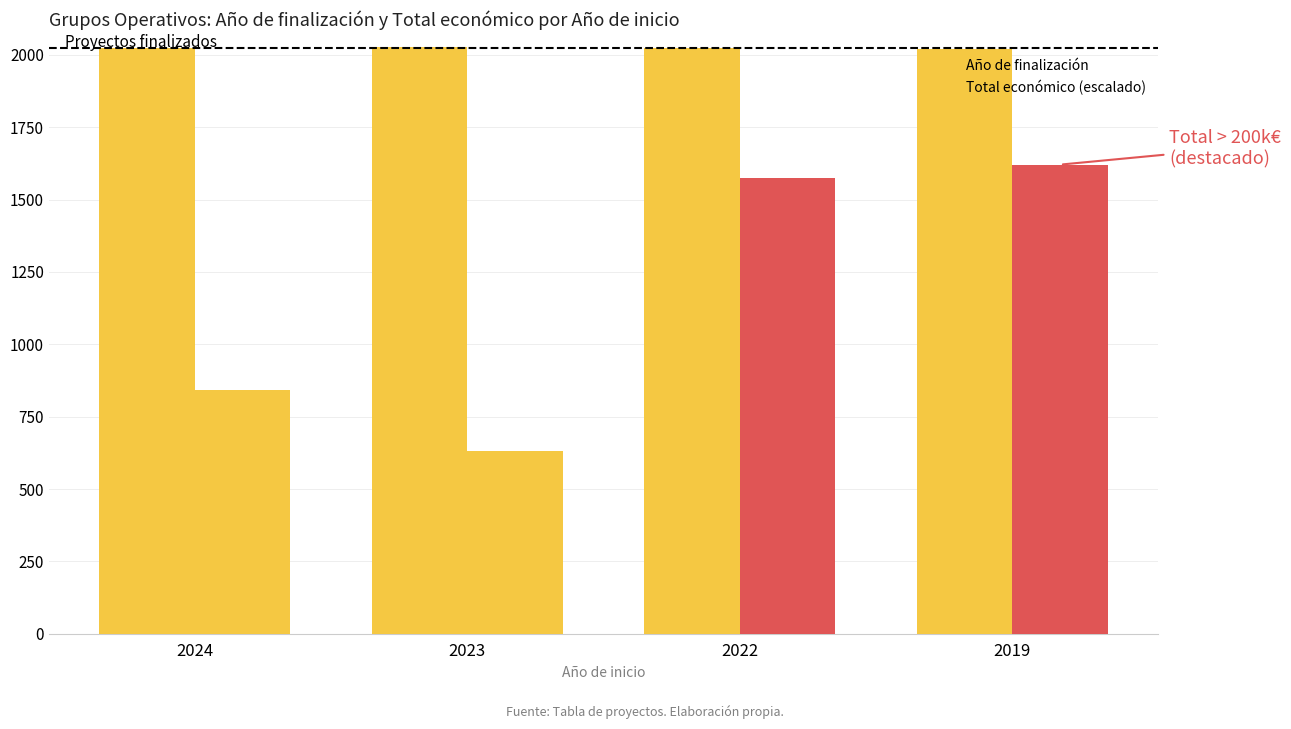

What is the maximum value shown in the chart?

2026.0